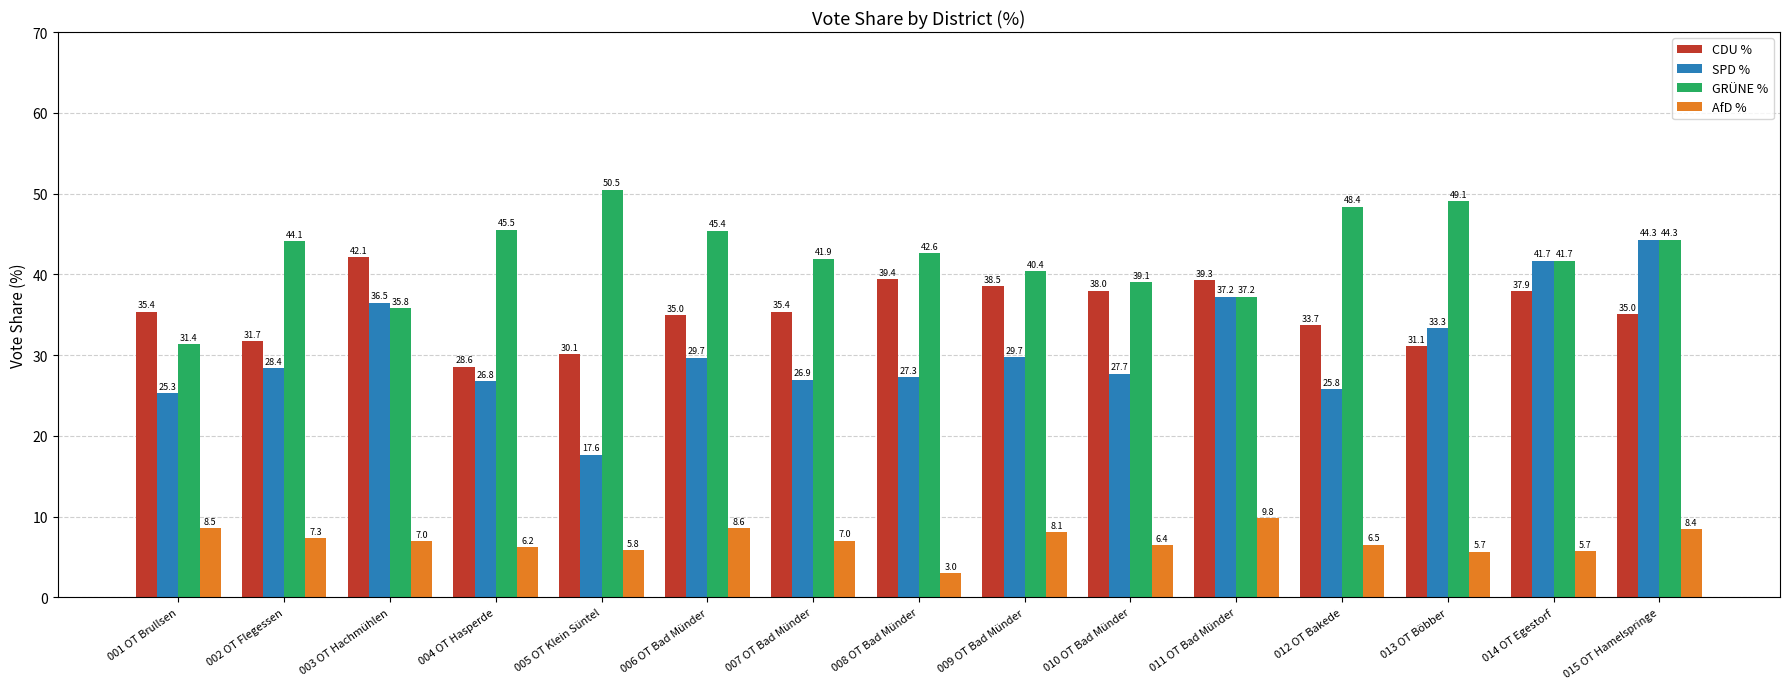

What is the difference between the CDU % values at 009 OT Bad Münder and 006 OT Bad Münder?

3.5